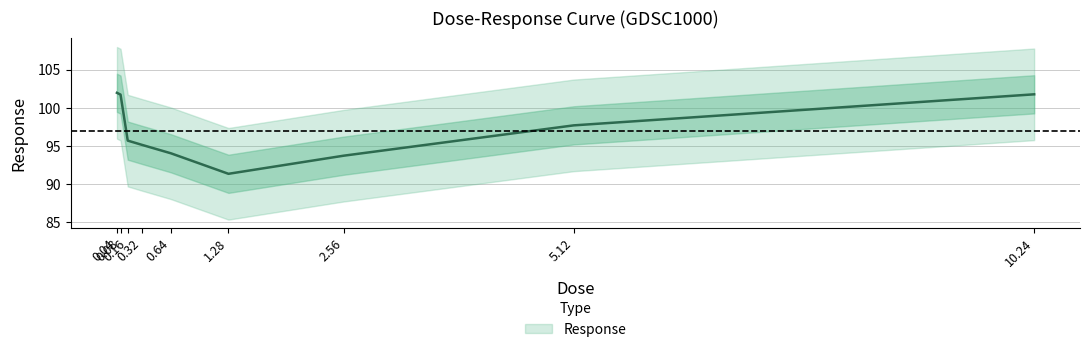

What is the ratio of the value at 0.16 to the value at 1.28?

1.0